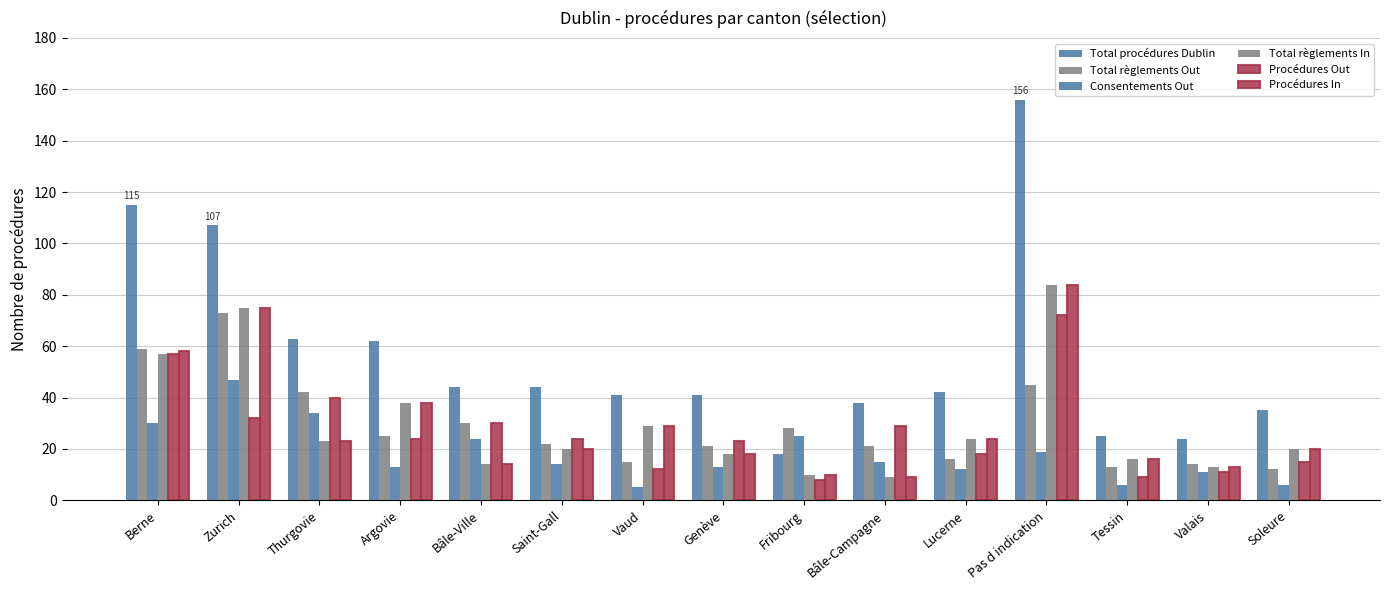

How many data points does each series have?

15